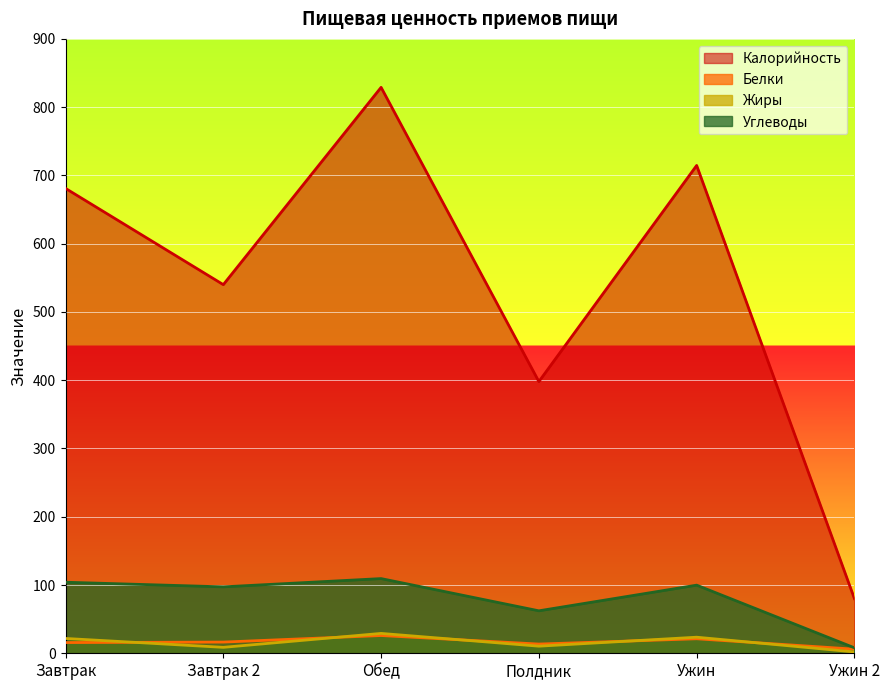

Rank the categories by Жиры value from lowest to highest.

Ужин 2, Завтрак 2, Полдник, Завтрак, Ужин, Обед